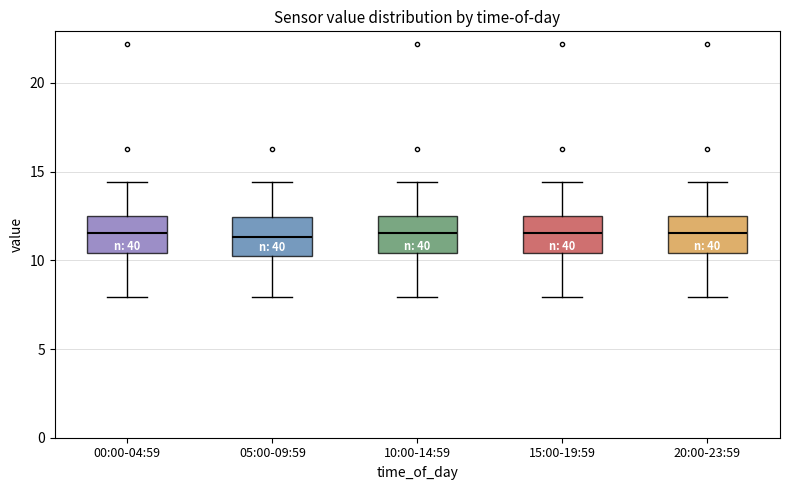

Reading left to right, transcribe this box plot: for each box, give where its median line is, the range the box spans, and where its two whiskers end, as read against the y-axis. The values are not printed on the chart, so give them approximately, as read against the axis.

00:00-04:59: median 11.5, box 10.5 to 12.5, whiskers 8.0 to 14.5
05:00-09:59: median 11.5, box 10.0 to 12.5, whiskers 8.0 to 14.5
10:00-14:59: median 11.5, box 10.5 to 12.5, whiskers 8.0 to 14.5
15:00-19:59: median 11.5, box 10.5 to 12.5, whiskers 8.0 to 14.5
20:00-23:59: median 11.5, box 10.5 to 12.5, whiskers 8.0 to 14.5